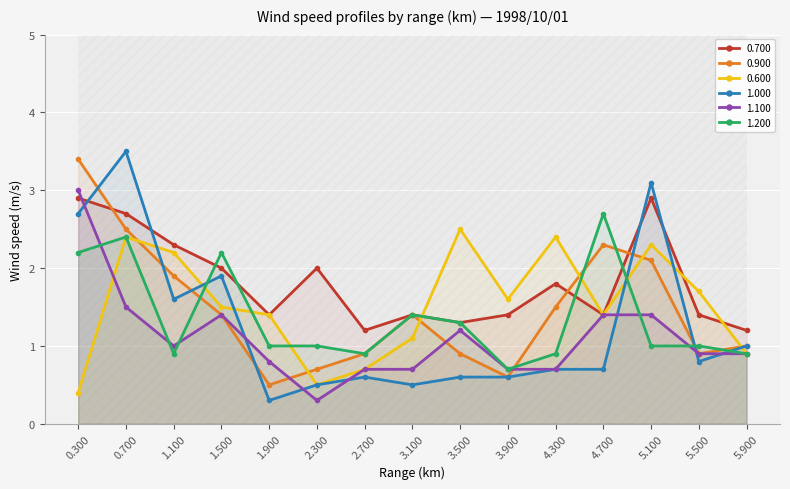

How many lines are shown in the chart?

6